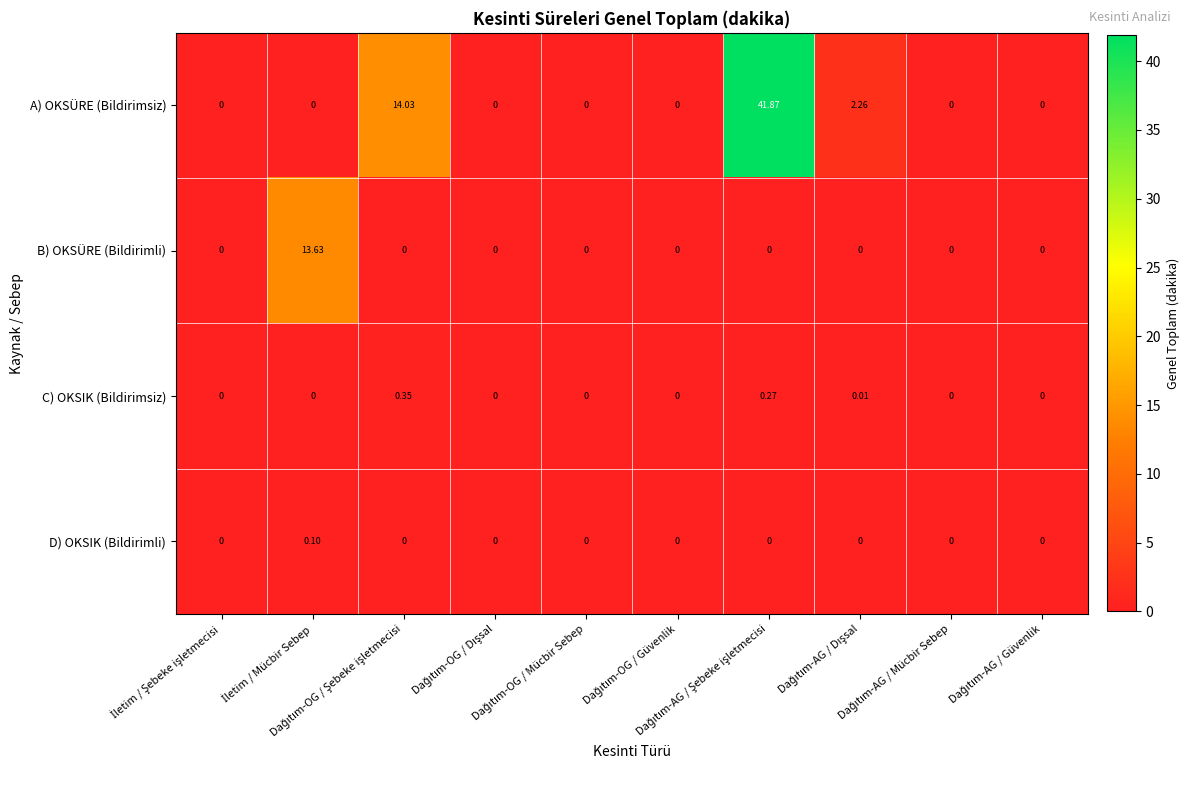

Which series has the largest range (max minus min)?

A) OKSÜRE (Bildirimsiz)